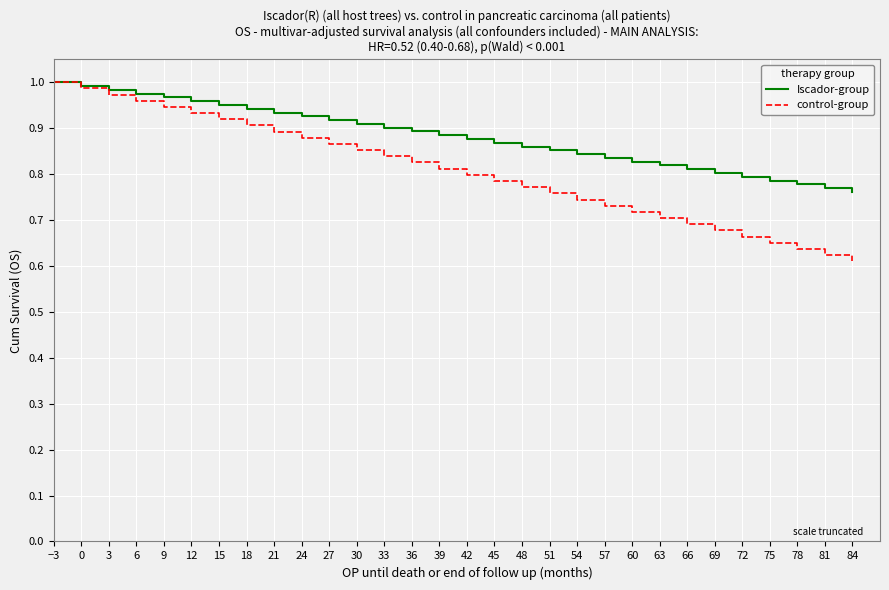

Which series has the widest spread of values?

control-group